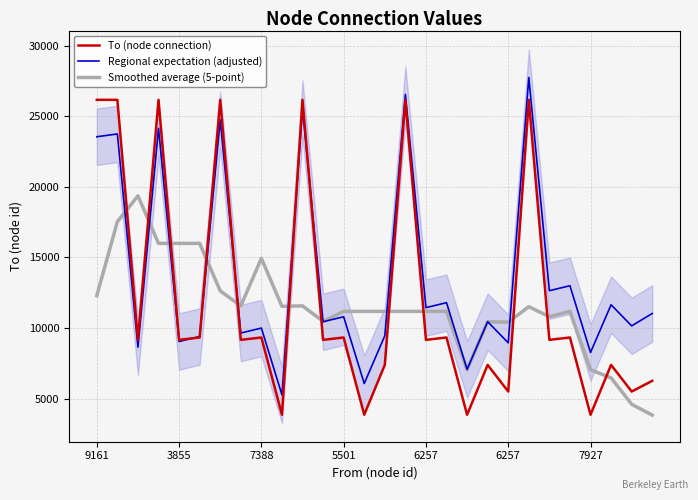

At how many categories does at least one series exceed 21658?

7